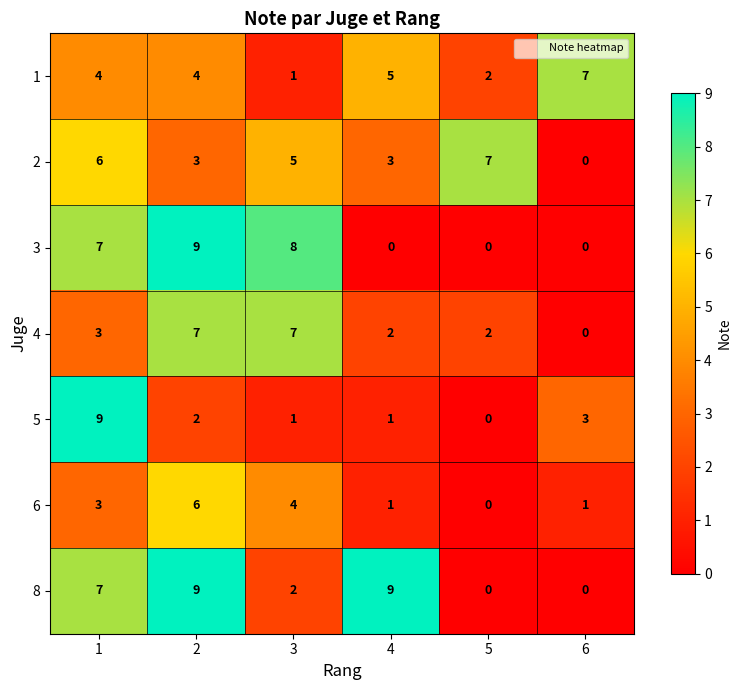

Count the number of categories in the chart.

6